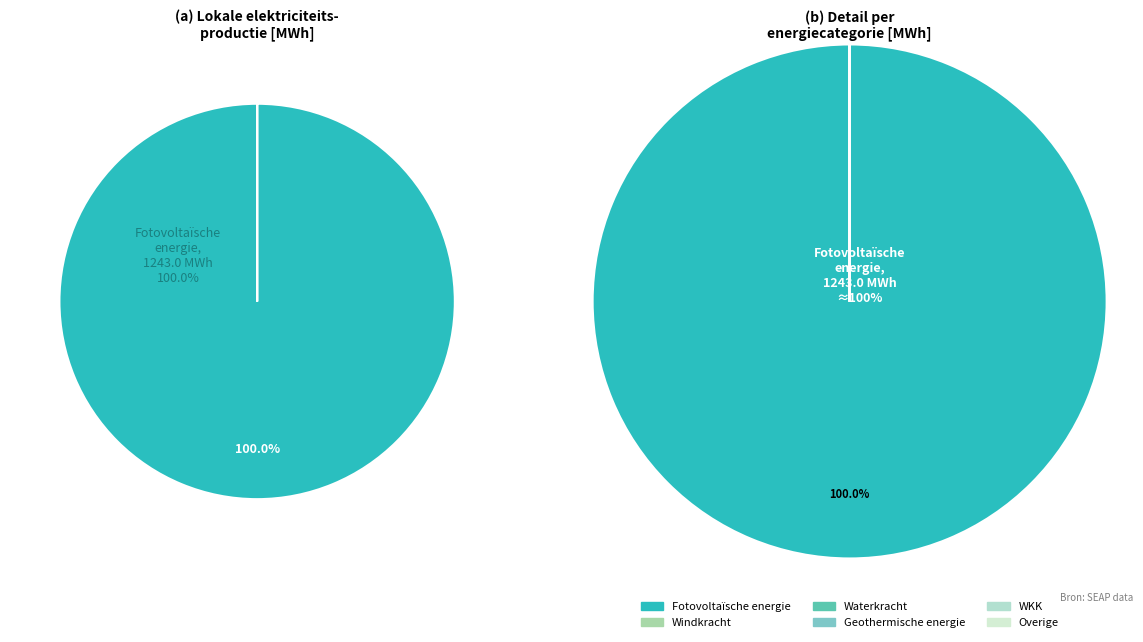

Which slice is the largest?

Fotovoltaïsche energie